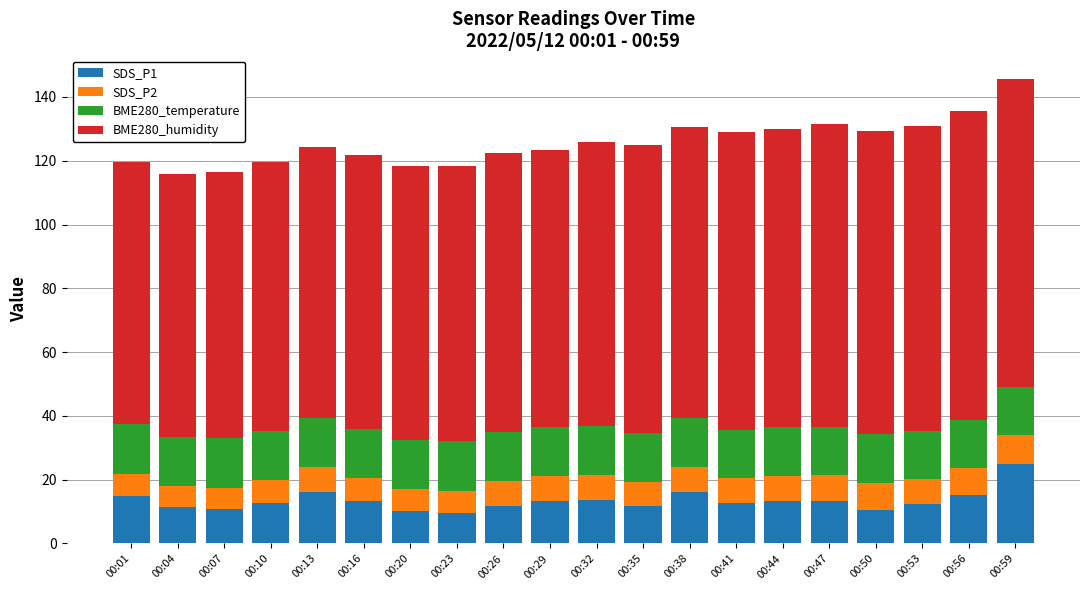

Read the SDS_P1 value at 00:26.

11.7